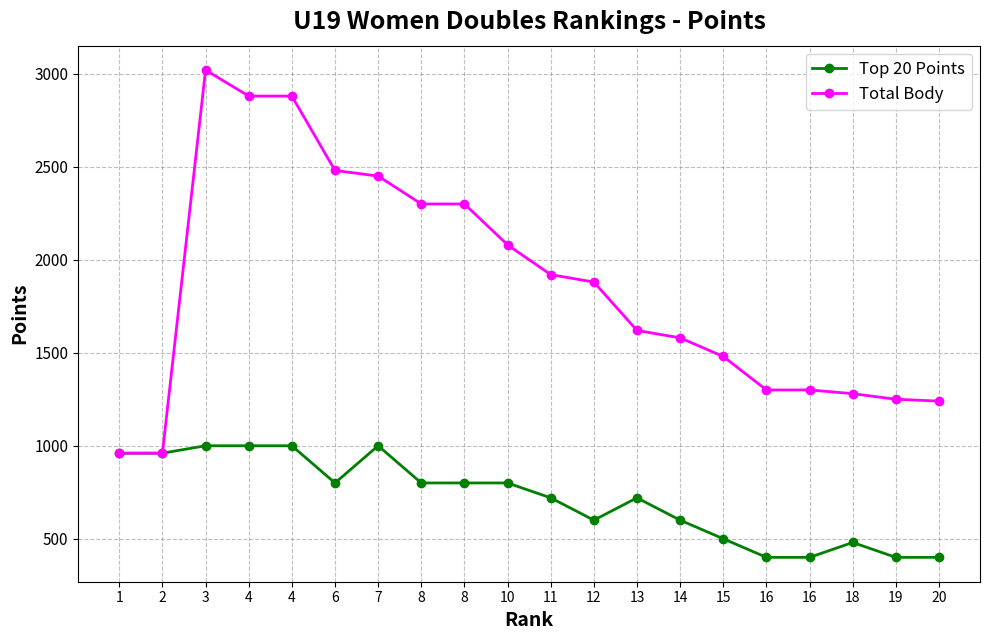

At how many categories does at least one series exceed 497?

20